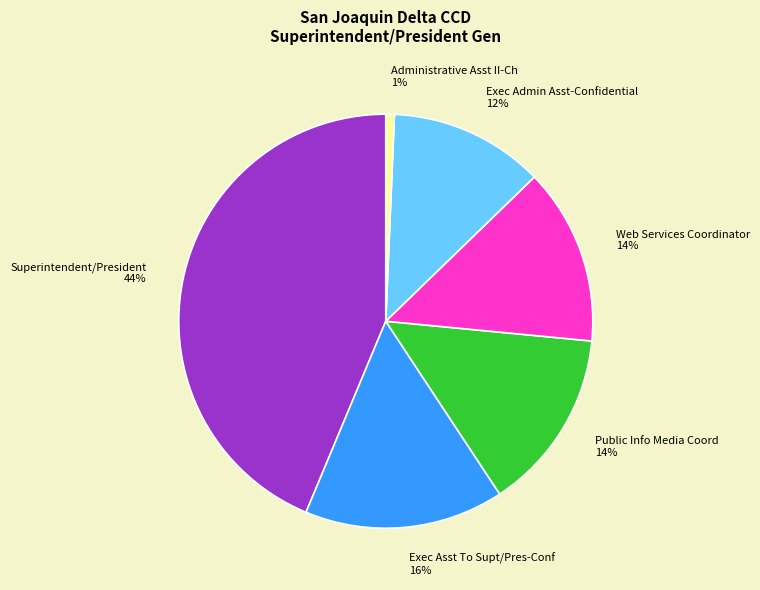

Is it true that Exec Admin Asst-Confidential 12% is 22% of the pie?

False